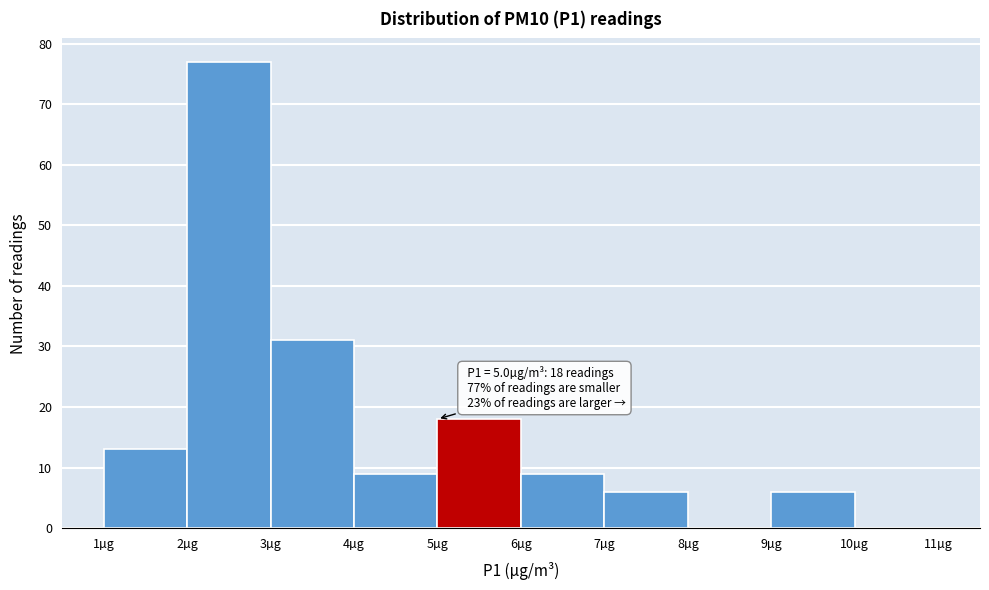

Which range on the x-axis has the tallest bar?

2 to 3